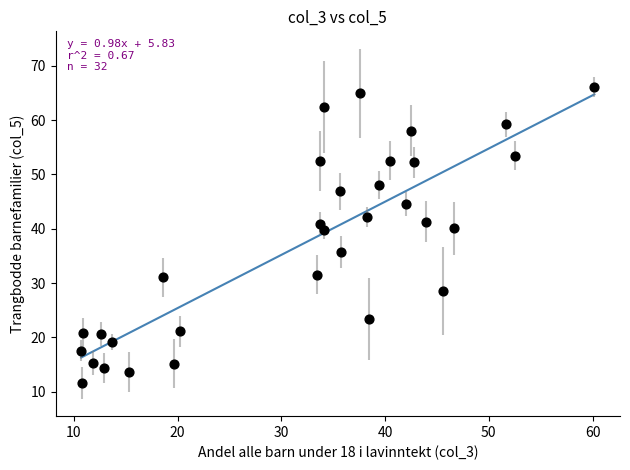

What is the range of X values (max minus min)?

49.5